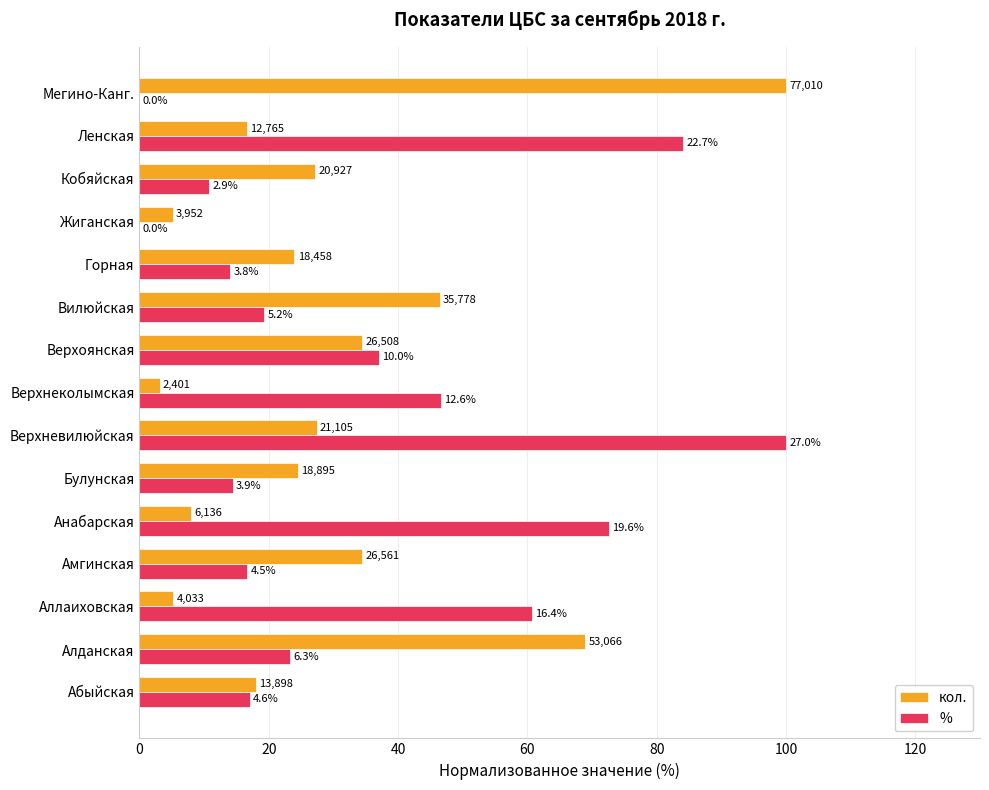

What are all the series names shown in the legend?

кол., %